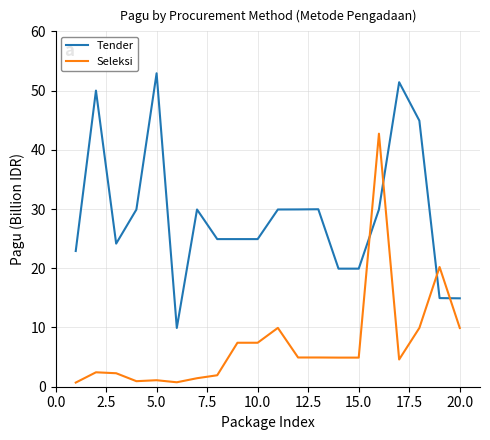

List the series in order of their overall mean, highest first.

Tender, Seleksi